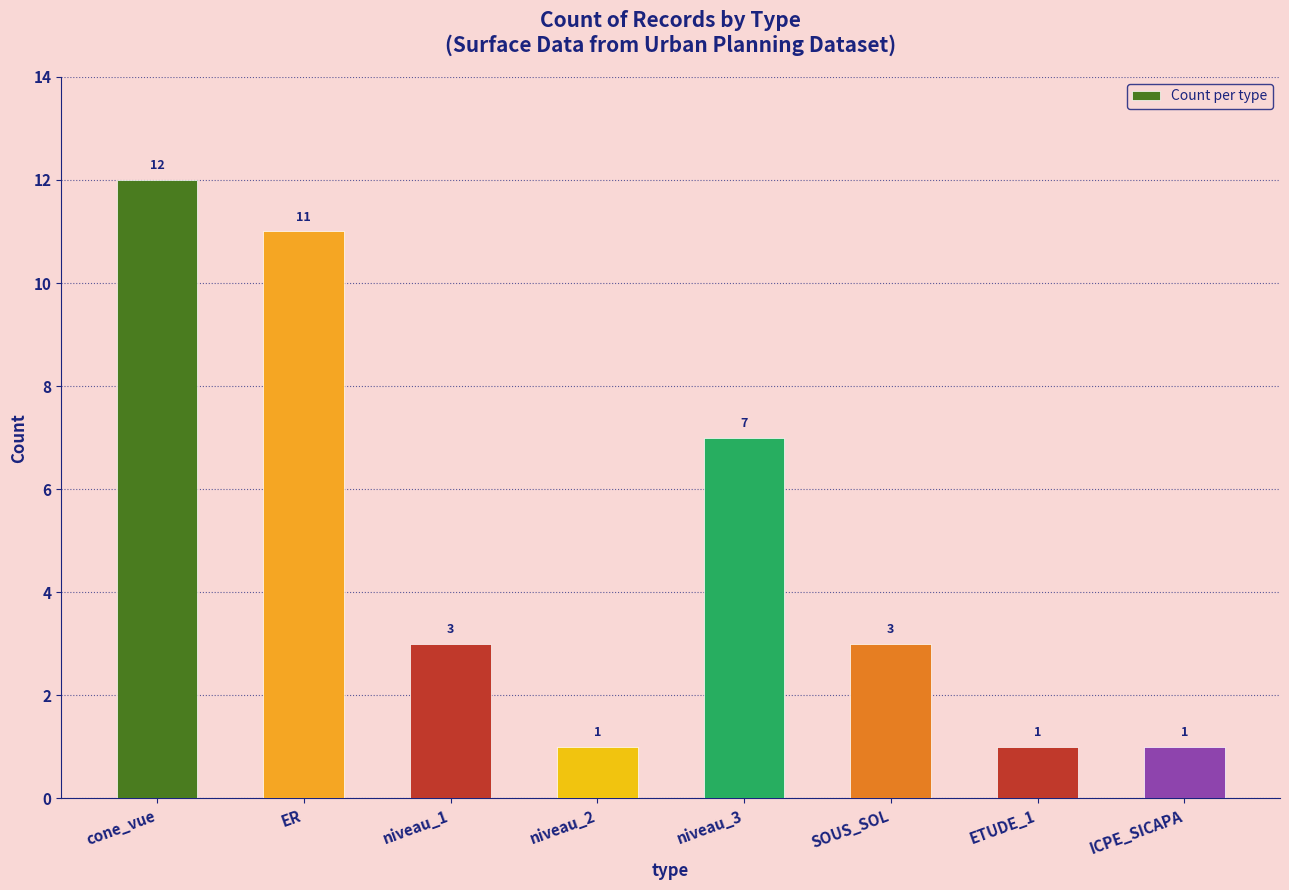

What is the minimum value shown in the chart?

1